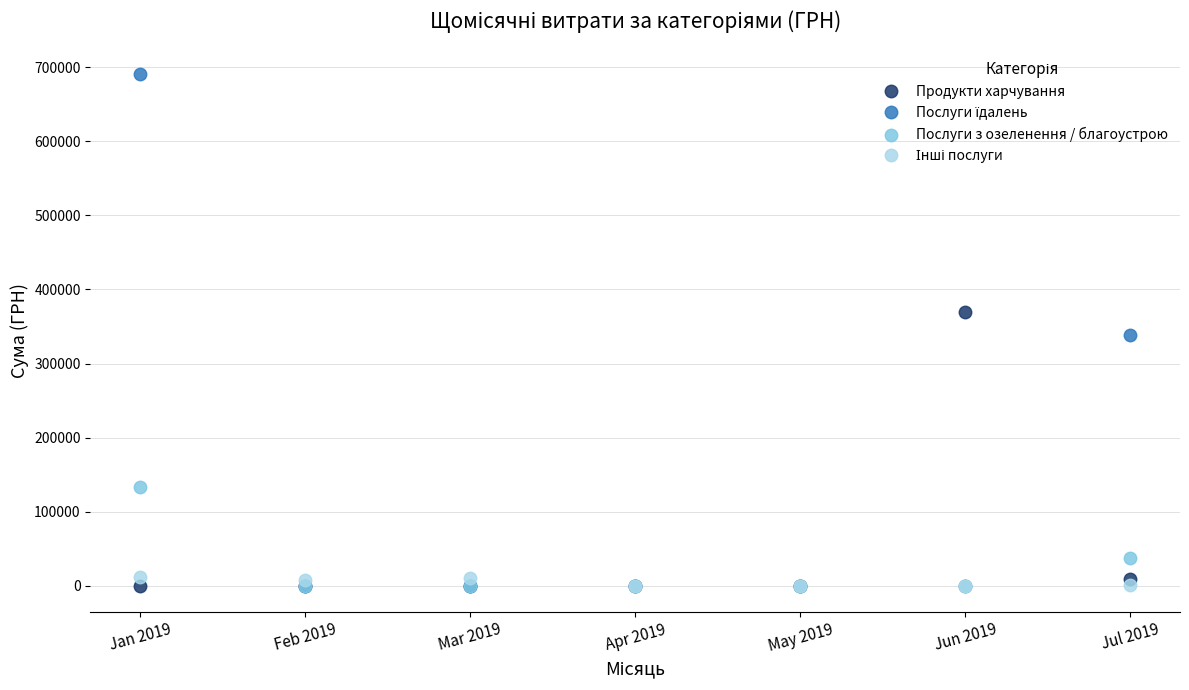

What is the label of the 5th point from the right?

Mar 2019